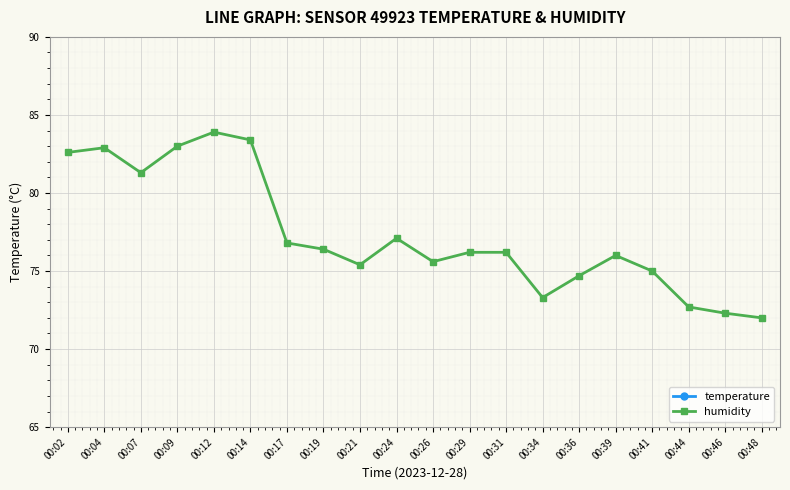

Rank the categories by temperature value from lowest to highest.

00:02, 00:04, 00:07, 00:09, 00:12, 00:14, 00:21, 00:24, 00:26, 00:17, 00:19, 00:29, 00:34, 00:36, 00:39, 00:41, 00:31, 00:44, 00:46, 00:48